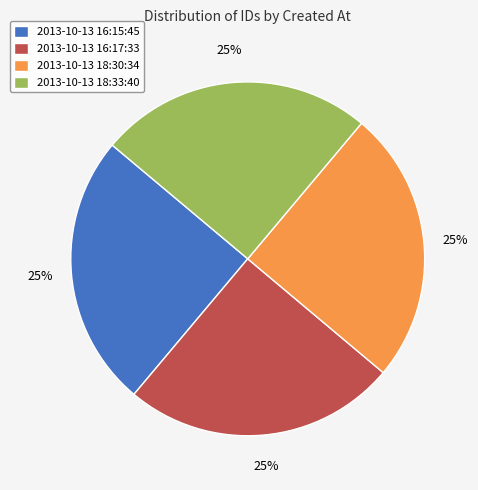

What percentage is the 2013-10-13 16:17:33 slice, to the nearest percent?

25%